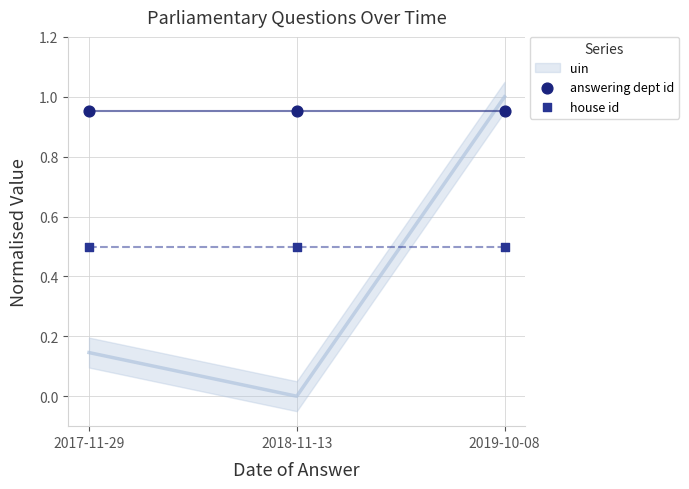

Which series reaches the minimum Y coordinate?

house id